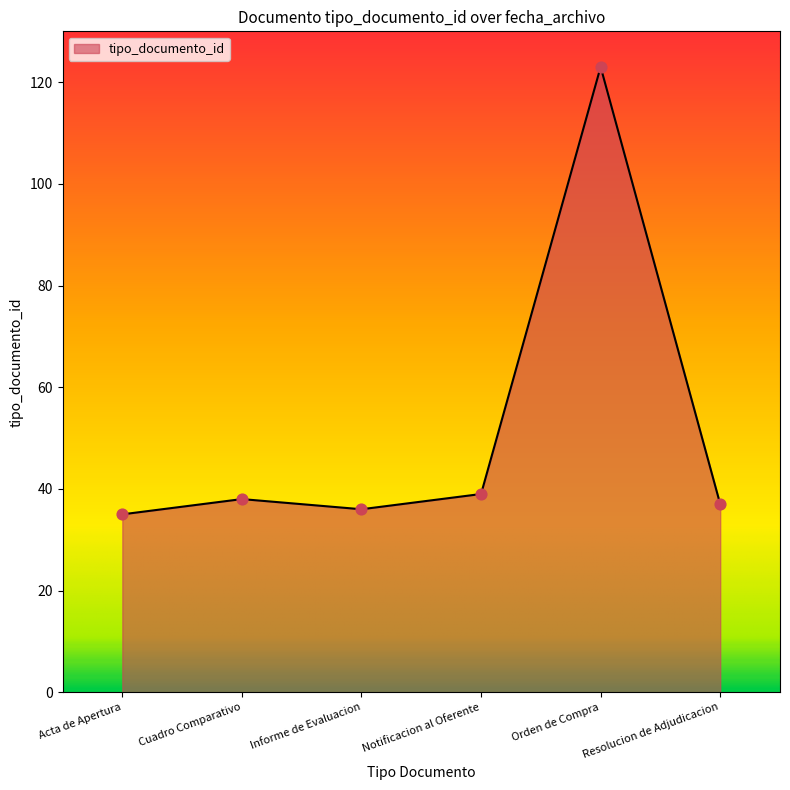

What is the ratio of the value at Resolucion de Adjudicacion to the value at Orden de Compra?

0.3